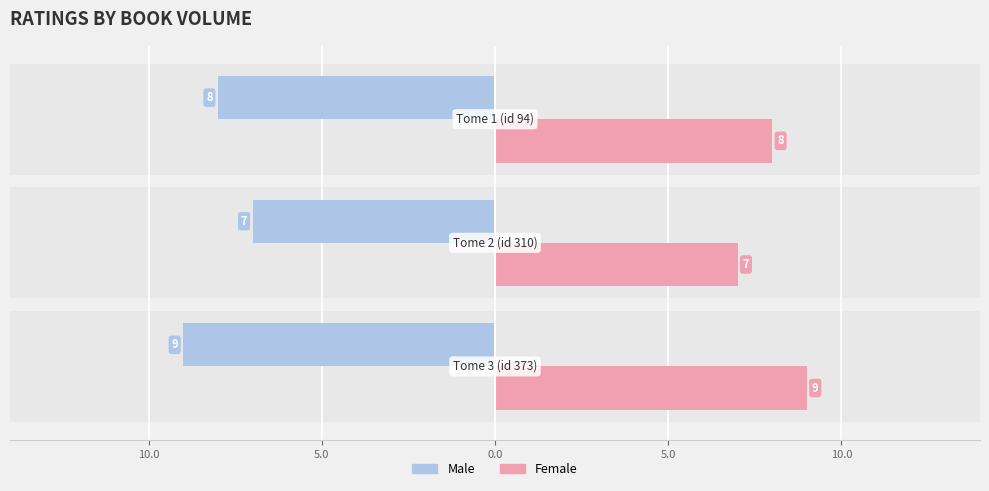

Between 10.0 and 5.0, which is larger?

10.0